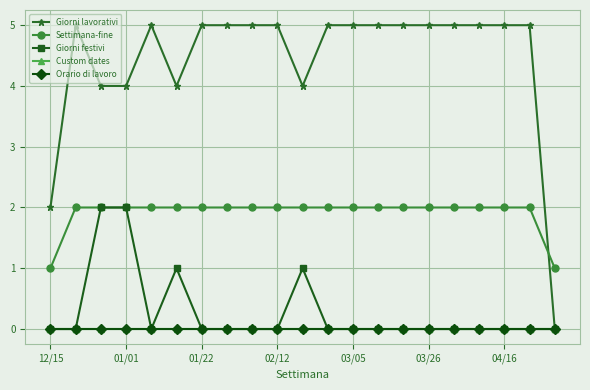

Is this an area chart (filled region under the line)?

No